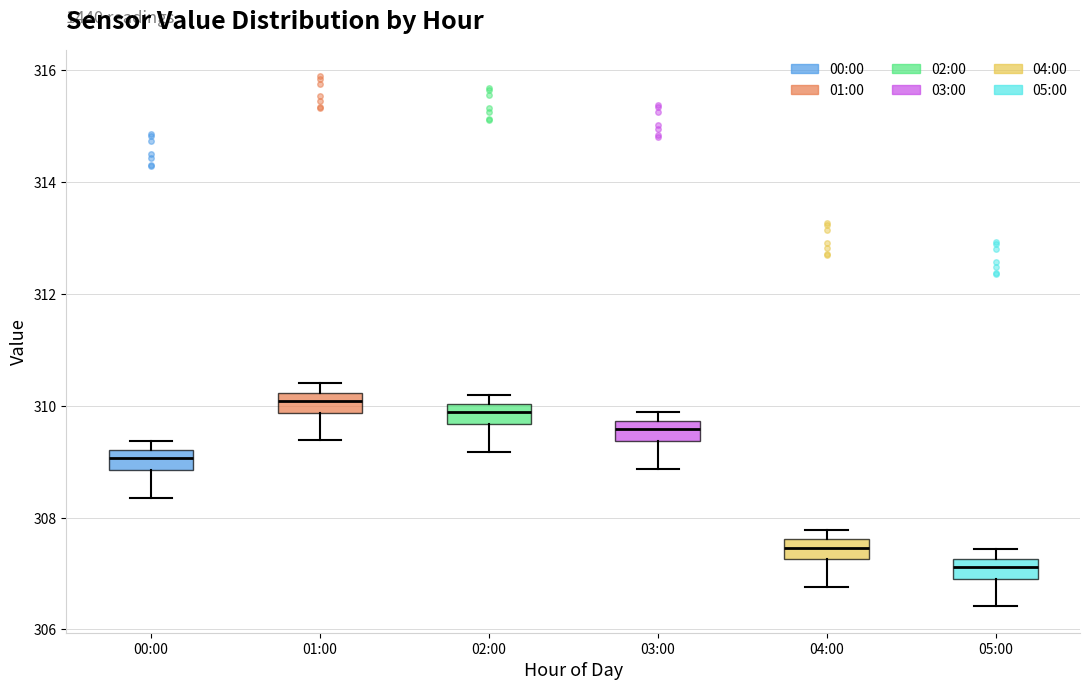

Reading left to right, transcribe this box plot: for each box, give where its median line is, the range the box spans, and where its two whiskers end, as read against the y-axis. The values are not printed on the chart, so give them approximately, as read against the axis.

00:00: median 309.0, box 308.8 to 309.2, whiskers 308.4 to 309.4
01:00: median 310.0, box 309.8 to 310.2, whiskers 309.4 to 310.4
02:00: median 309.8, box 309.6 to 310.0, whiskers 309.2 to 310.2
03:00: median 309.6, box 309.4 to 309.8, whiskers 308.8 to 309.8 (just above the box's upper edge)
04:00: median 307.4, box 307.2 to 307.6, whiskers 306.8 to 307.8
05:00: median 307.2 (inside the box), box 307.0 to 307.2, whiskers 306.4 to 307.4